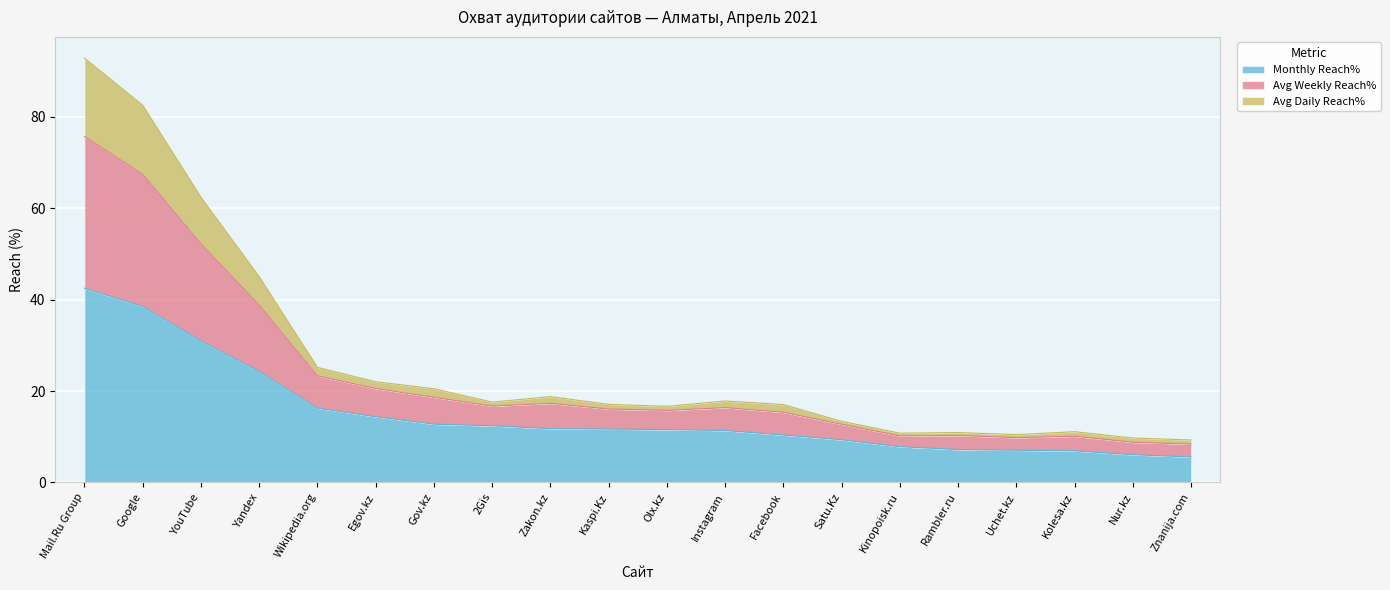

The value of Monthly Reach% at Kolesa.kz is 6.9. True or false?

True